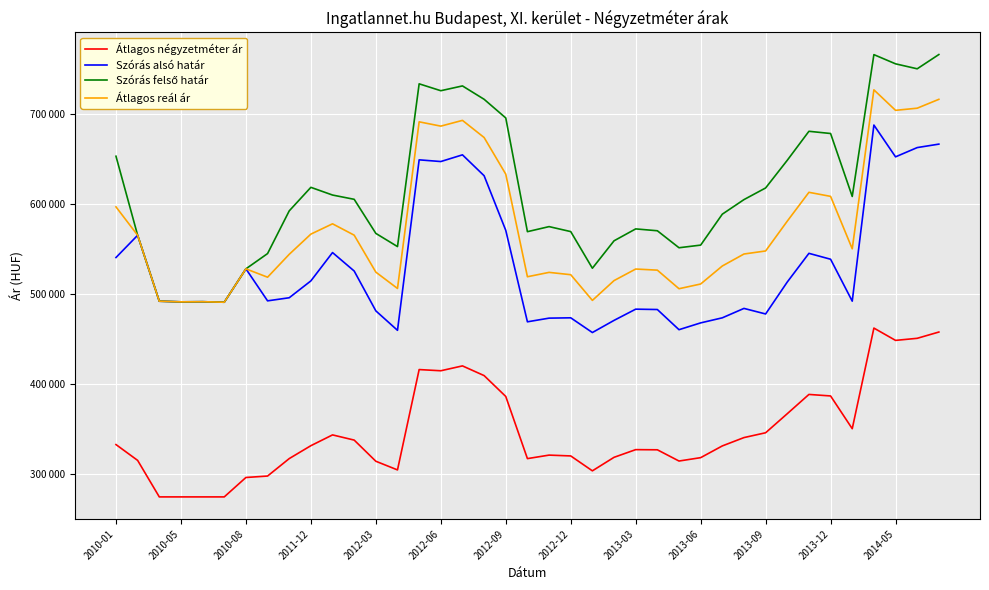

Which category has the lowest value across all series?

2010-08